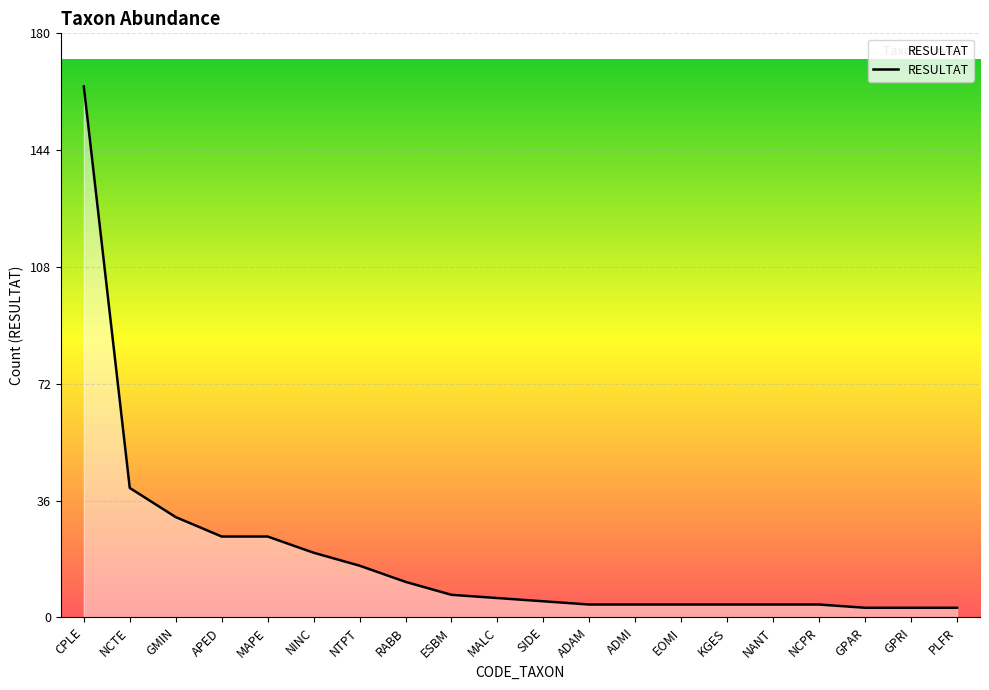

What position from the left is KGES?

15